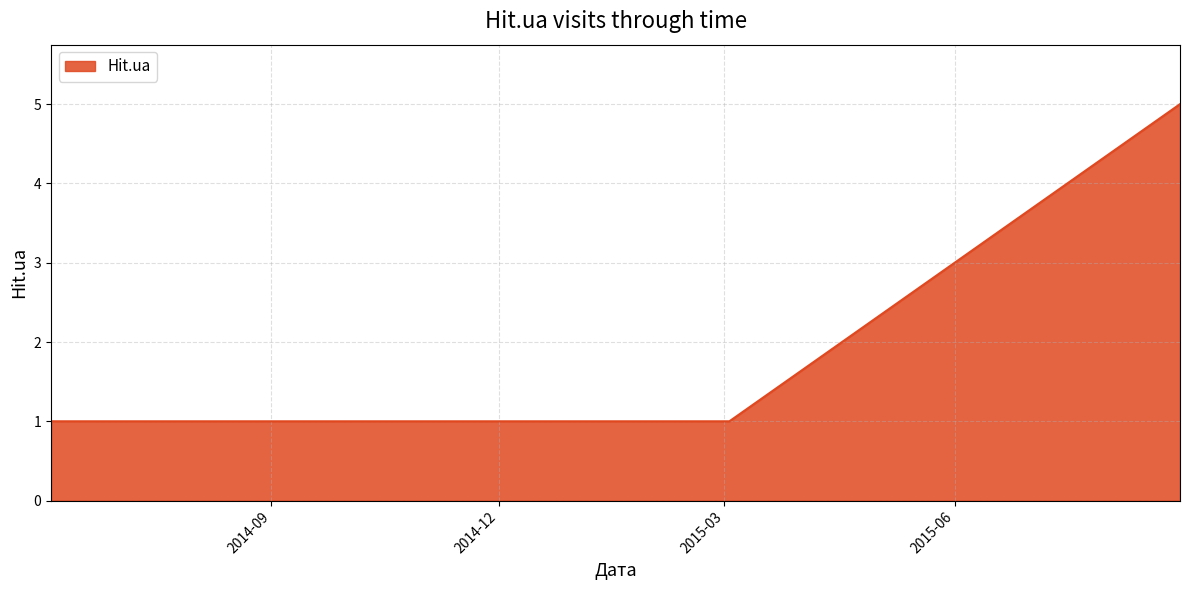

What is the sum of all values?

10